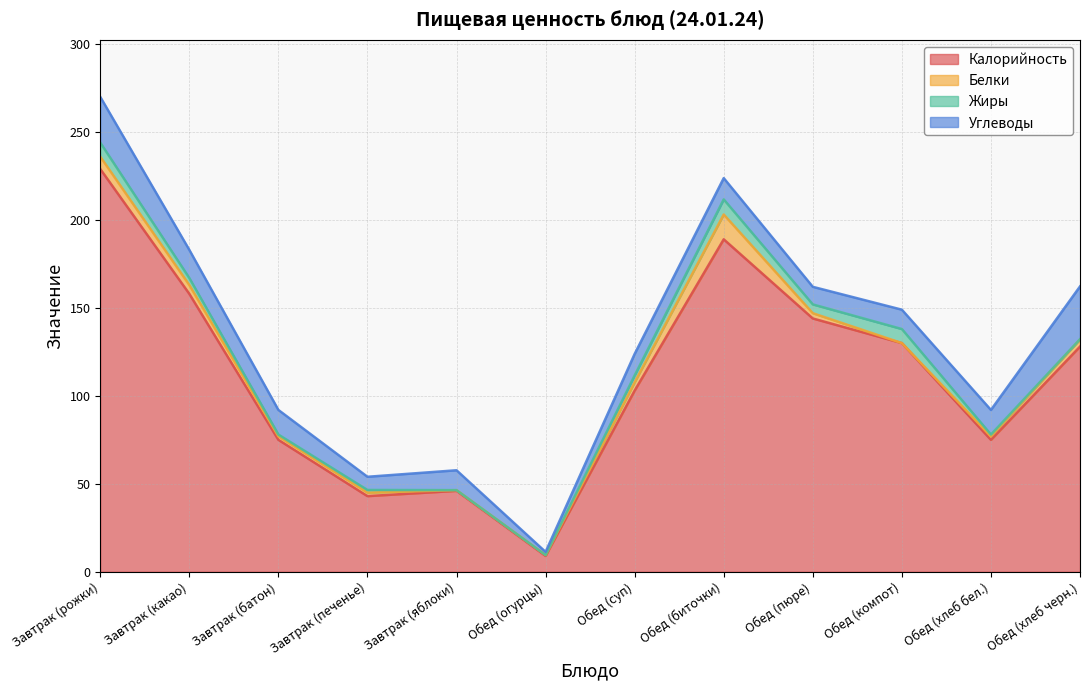

Where is Калорийность nearest to the value 119?

Обед (хлеб черн.)